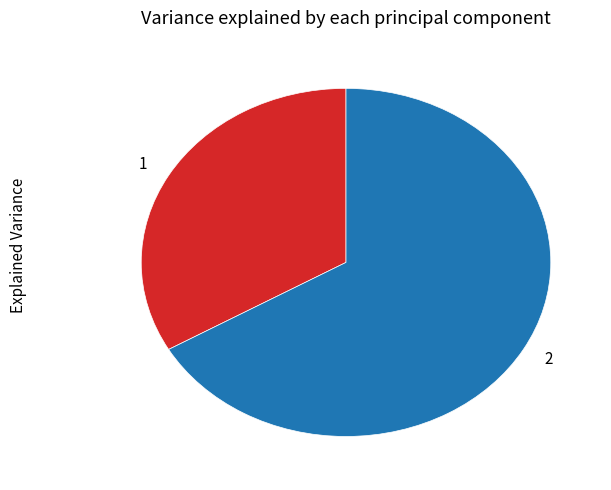

Is there a majority slice in this chart?

Yes